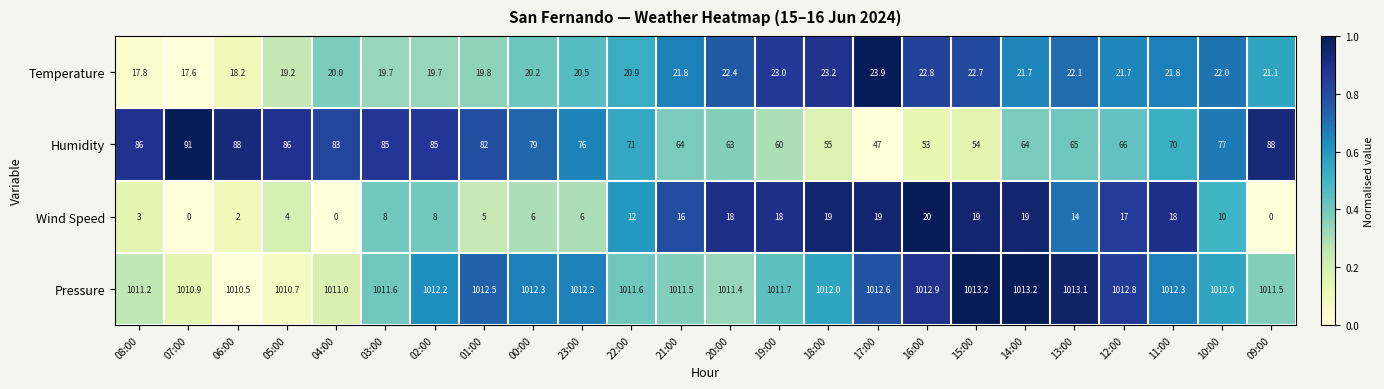

What is the spread (max minus min) of values at 03:00?

1003.6